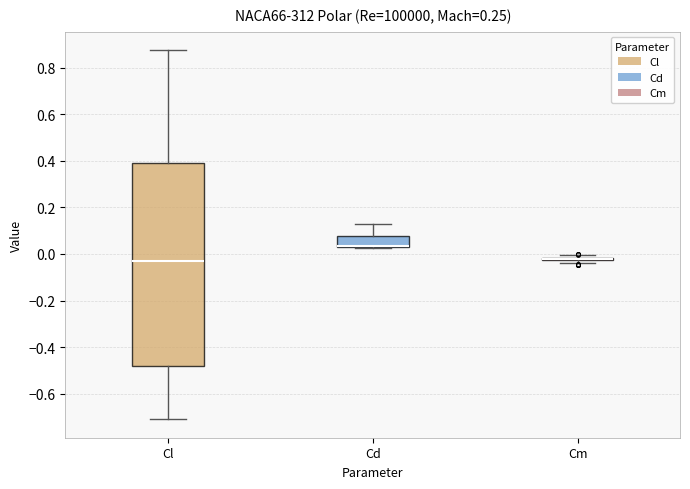

Reading left to right, read every box against the y-axis: the position of its median line, the range the box covers, and the ends of its whiskers. The values are not printed on the chart, so give them approximately, as read against the axis.

Cl: median -0.04, box -0.48 to 0.40, whiskers -0.70 to 0.88
Cd: median 0.04 (drawn on the box's lower edge), box 0.04 to 0.08, whiskers 0.02 to 0.12
Cm: box collapsed to a line at -0.02, whiskers -0.04 to 0.00